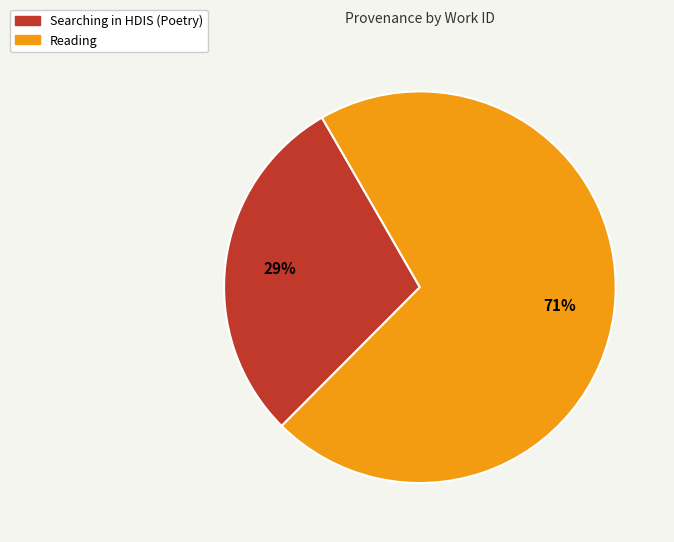

True or false: Reading accounts for 57% of the total.

False